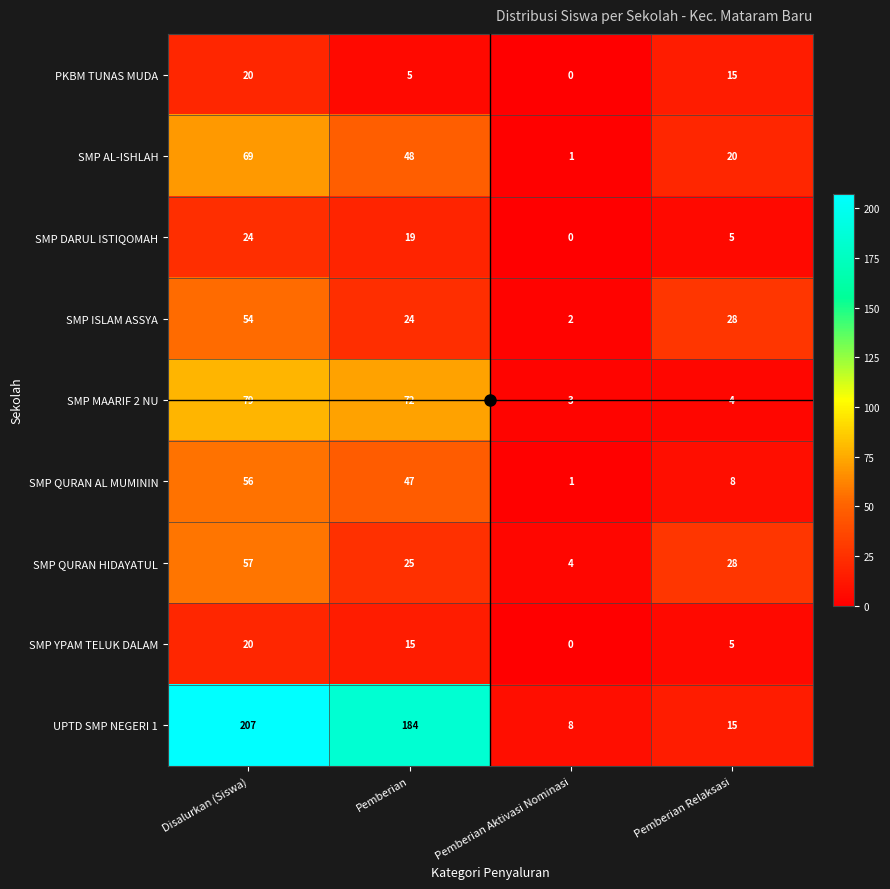

The value of SMP MAARIF 2 NU at Disalurkan (Siswa) is 133. True or false?

False